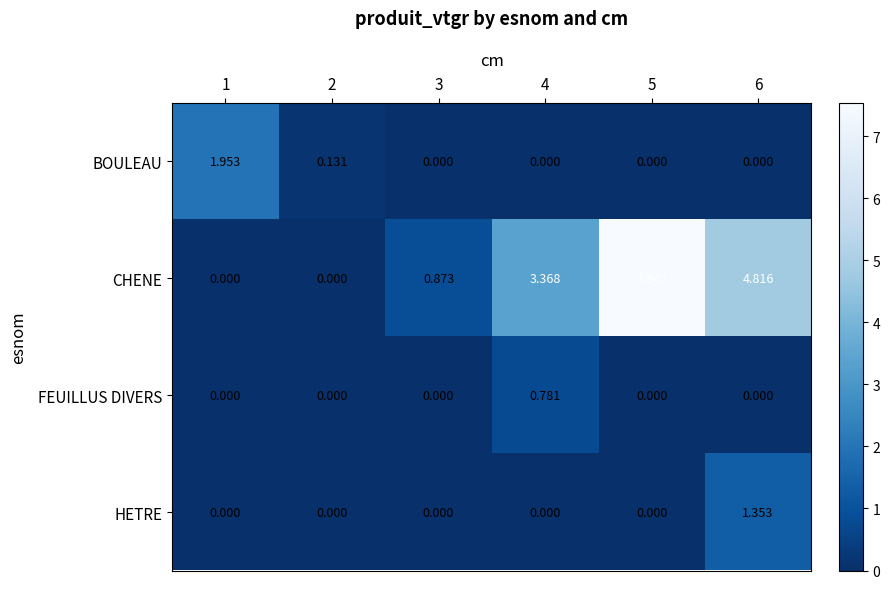

Which series has the largest total across all categories?

CHENE